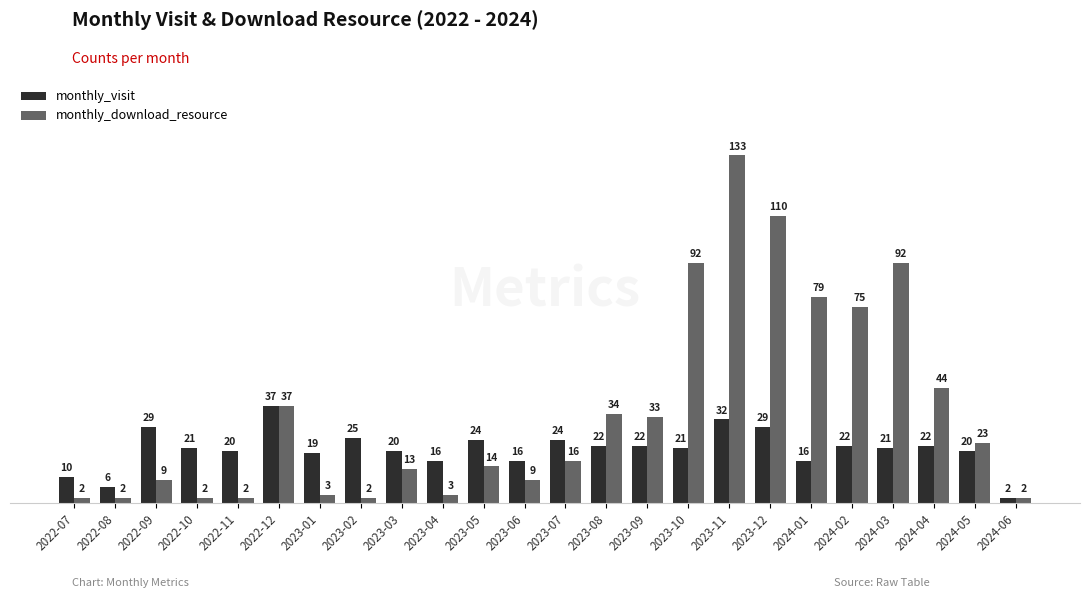

What is the difference between the maximum and second lowest values in the monthly_visit series?

31